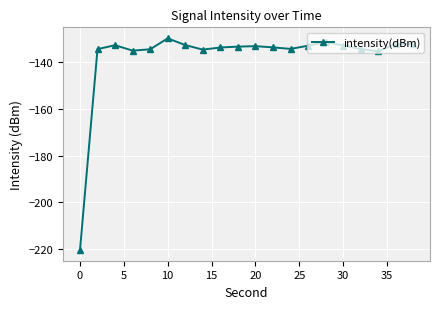

True or false: there are more than 2 points higher than both neighbors.

True